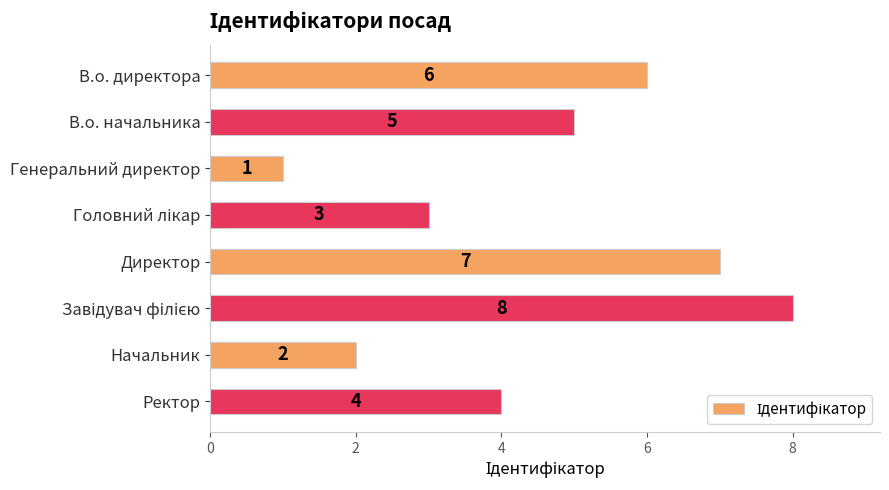

True or false: the data shows 1 at В.о. начальника.

False